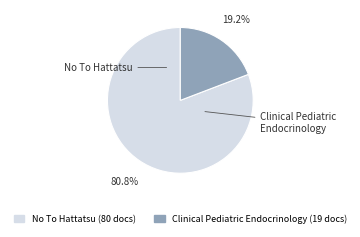

To the nearest percent, what percentage of the pie is Clinical Pediatric Endocrinology?

19%